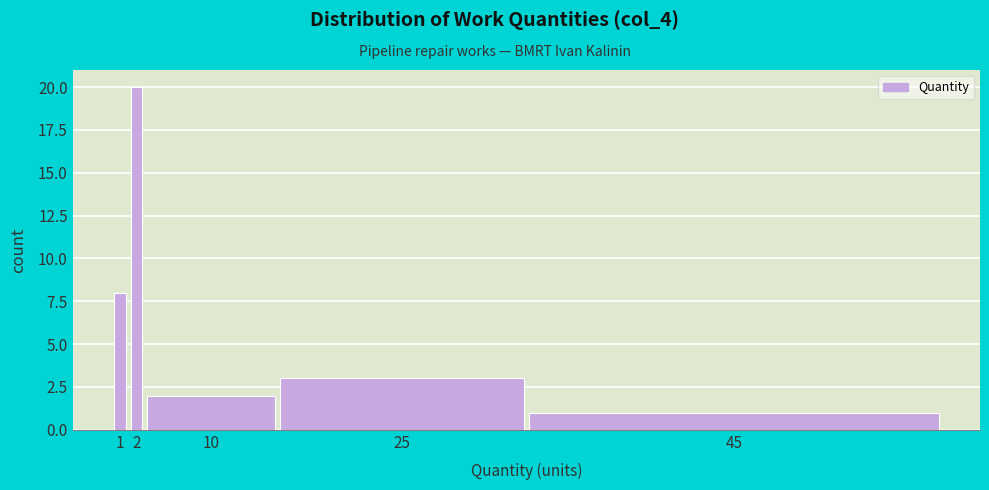

Reading right to left, what are all the values shown in this chart?

1	3	2	20	8